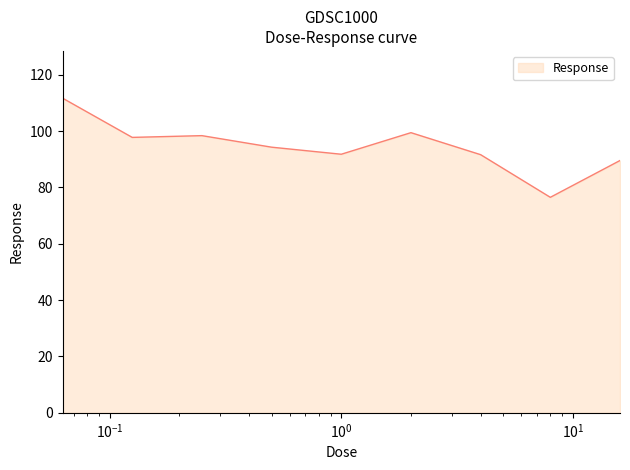

What is the smallest value displayed?

76.5